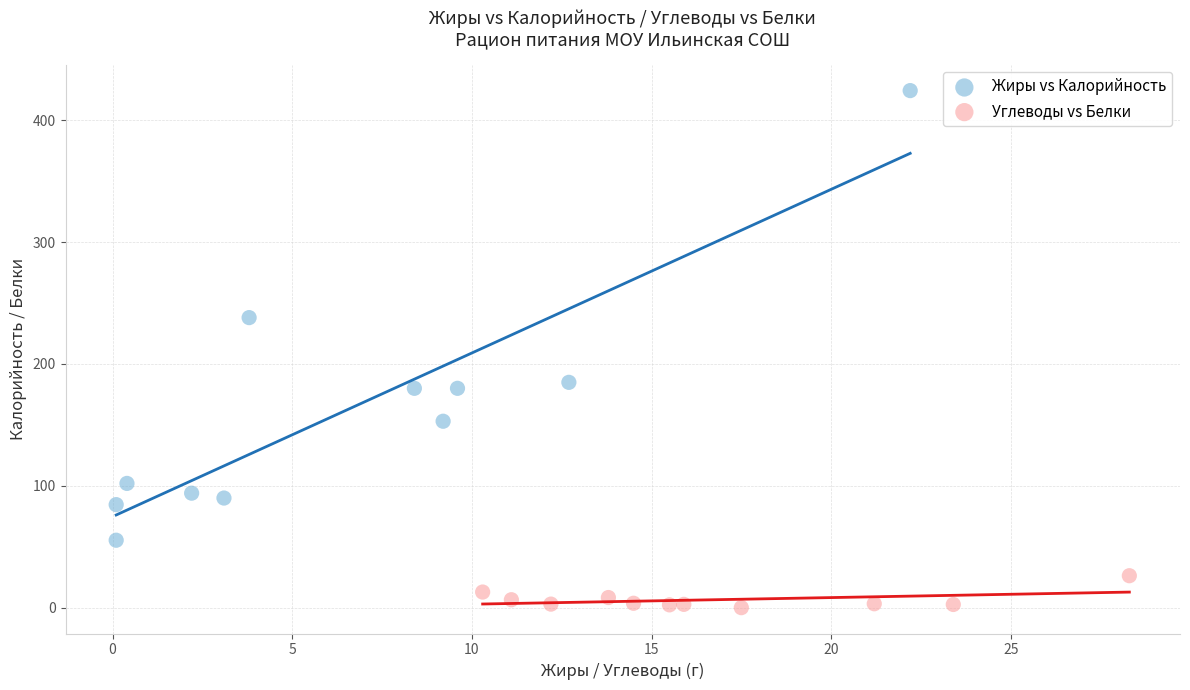

Which series reaches the minimum Y coordinate?

Углеводы vs Белки